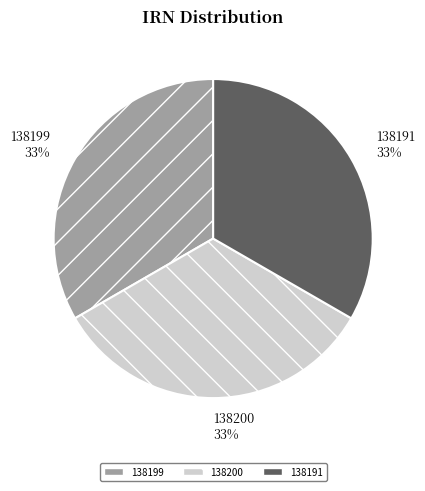

Count the number of slices in the pie.

3